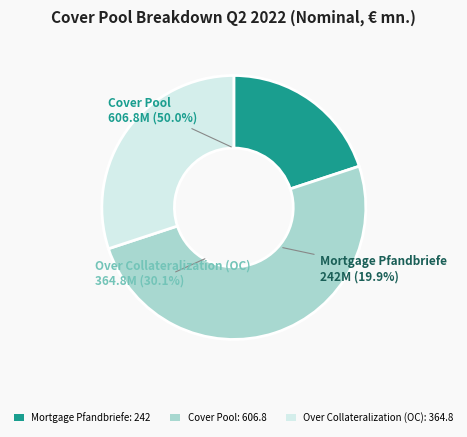

To the nearest percent, what portion does Mortgage Pfandbriefe represent?

20%